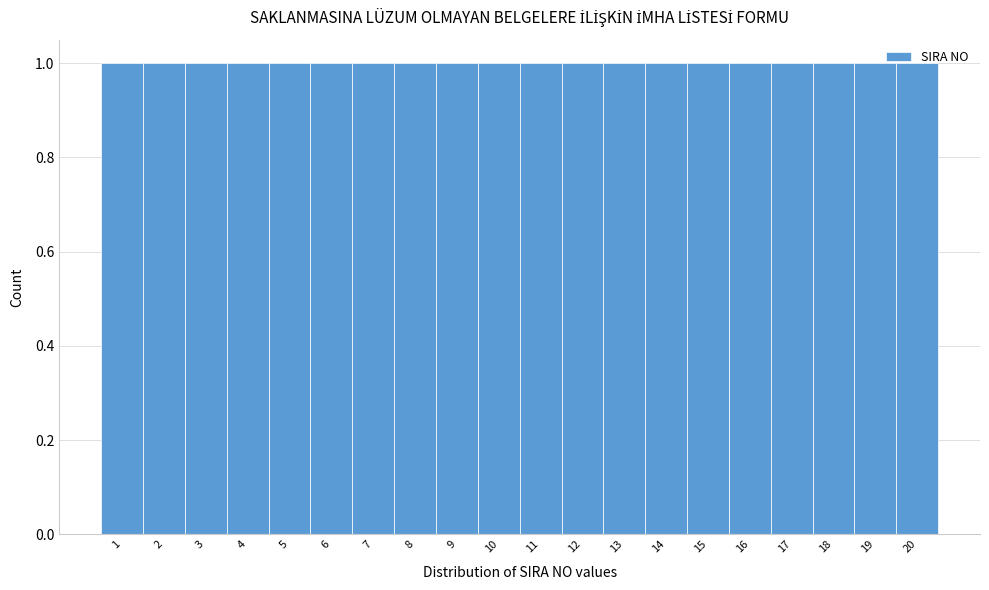

Reading left to right, list every bar in this chart as the range it spans on the x-axis followed by its height. The values are not printed on the chart, so give them approximately, as read against the axis.

0.5 to 1.5: 1
1.5 to 2.5: 1
2.5 to 3.5: 1
3.5 to 4.5: 1
4.5 to 5.5: 1
5.5 to 6.5: 1
6.5 to 7.5: 1
7.5 to 8.5: 1
8.5 to 9.5: 1
9.5 to 10.5: 1
10.5 to 11.5: 1
11.5 to 12.5: 1
12.5 to 13.5: 1
13.5 to 14.5: 1
14.5 to 15.5: 1
15.5 to 16.5: 1
16.5 to 17.5: 1
17.5 to 18.5: 1
18.5 to 19.5: 1
19.5 to 20.5: 1